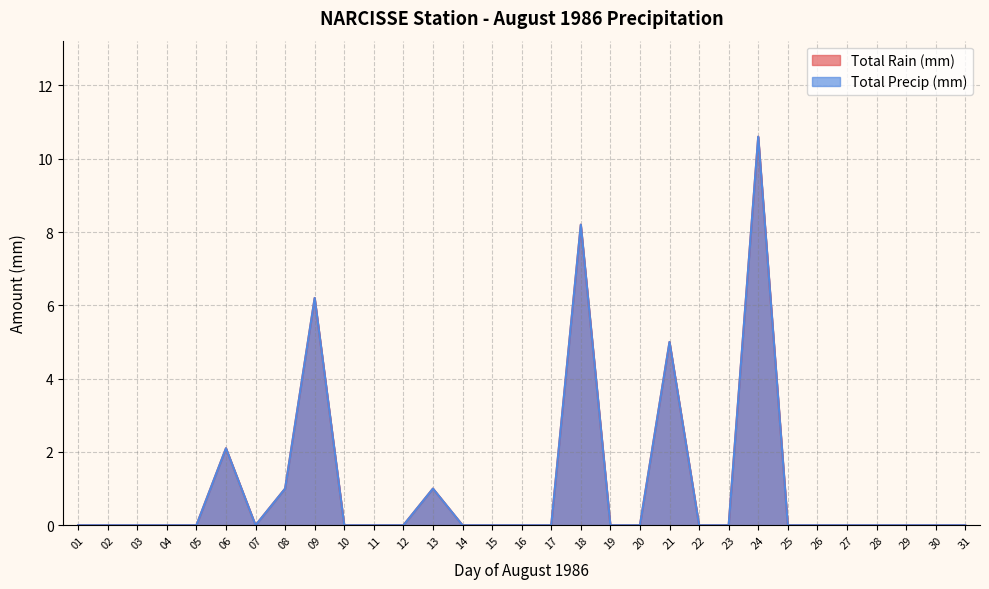

Count the number of categories in the chart.

31